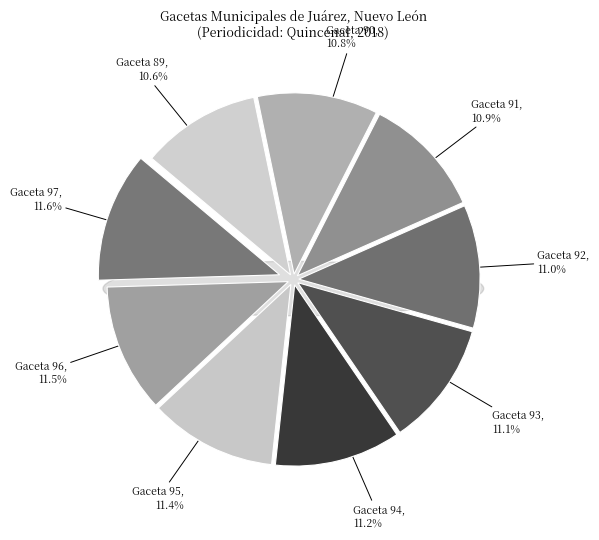

What is the ratio of the value at Gaceta 92 to the value at Gaceta 94?

1.0